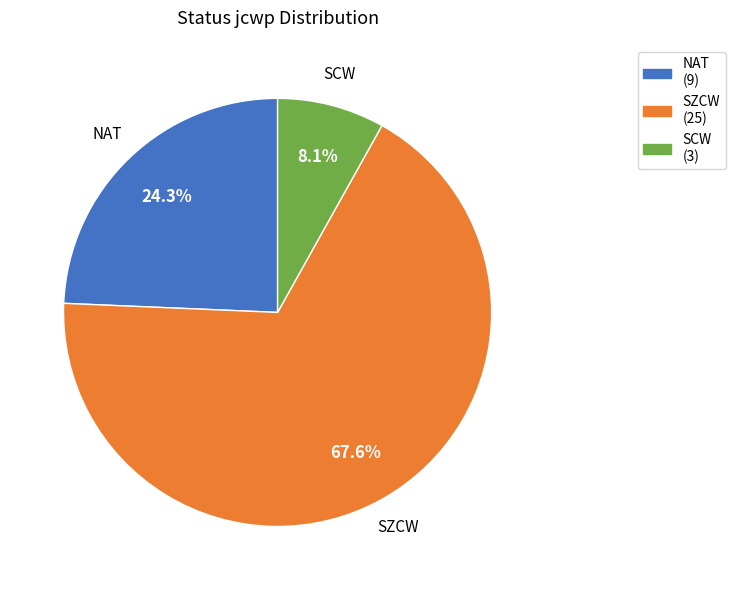

Which category has the smallest portion of the pie?

SCW